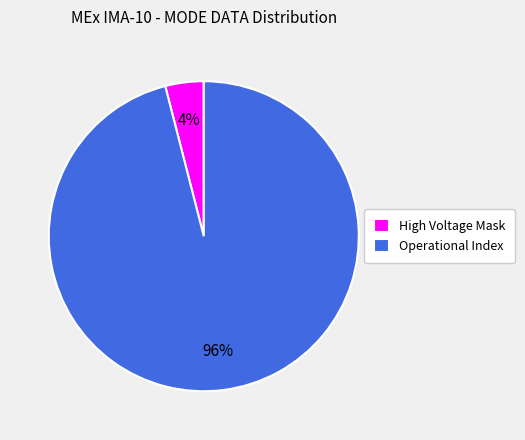

Is it true that Operational Index is 96% of the pie?

True